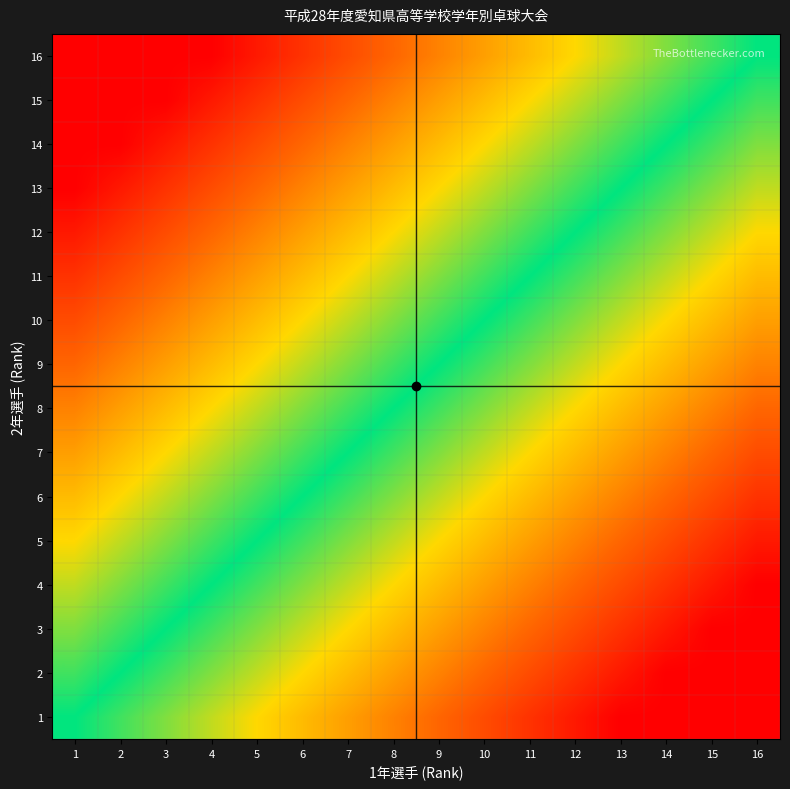

Count the number of data series in this chart.

16